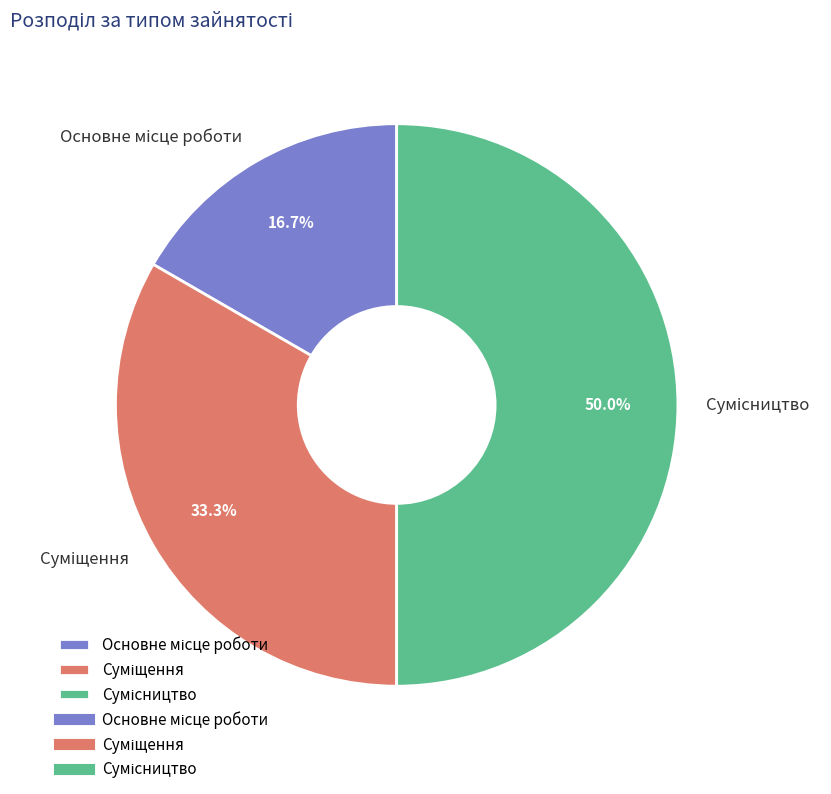

Rank the categories by value from lowest to highest.

Основне місце роботи, Суміщення, Сумісництво